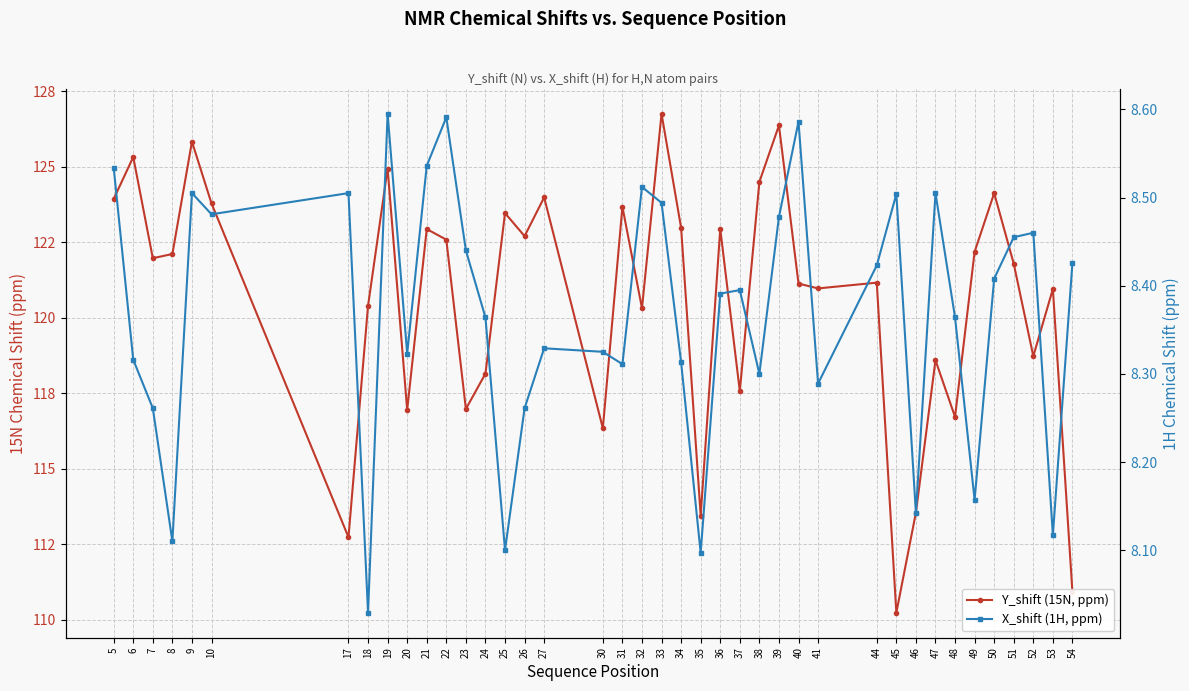

Rank the series by their maximum value, from highest to lowest.

Y_shift (15N, ppm), X_shift (1H, ppm)